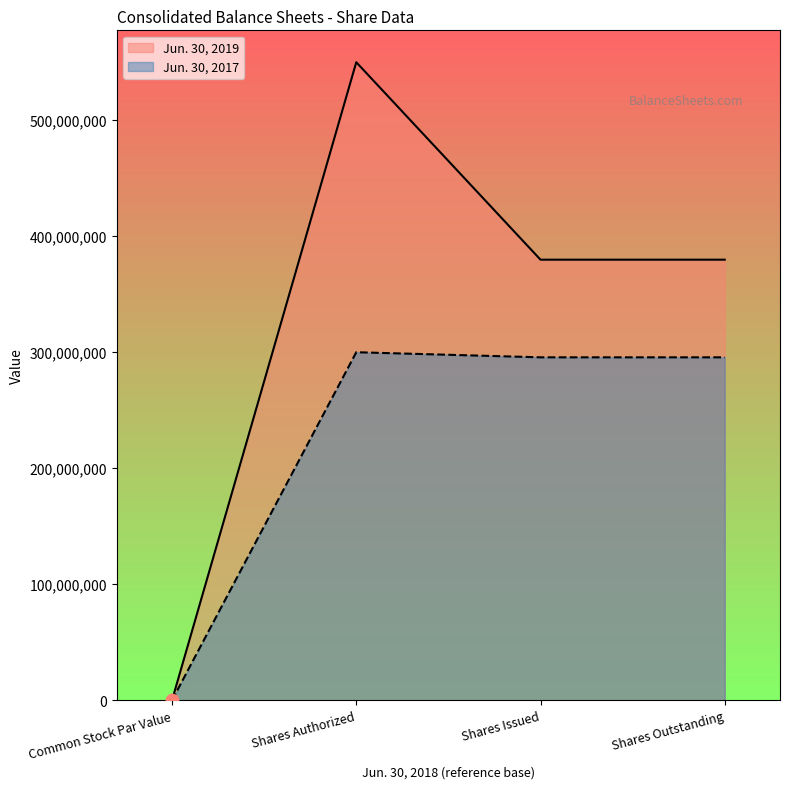

What are all the series names shown in the legend?

Jun. 30, 2019, Jun. 30, 2017